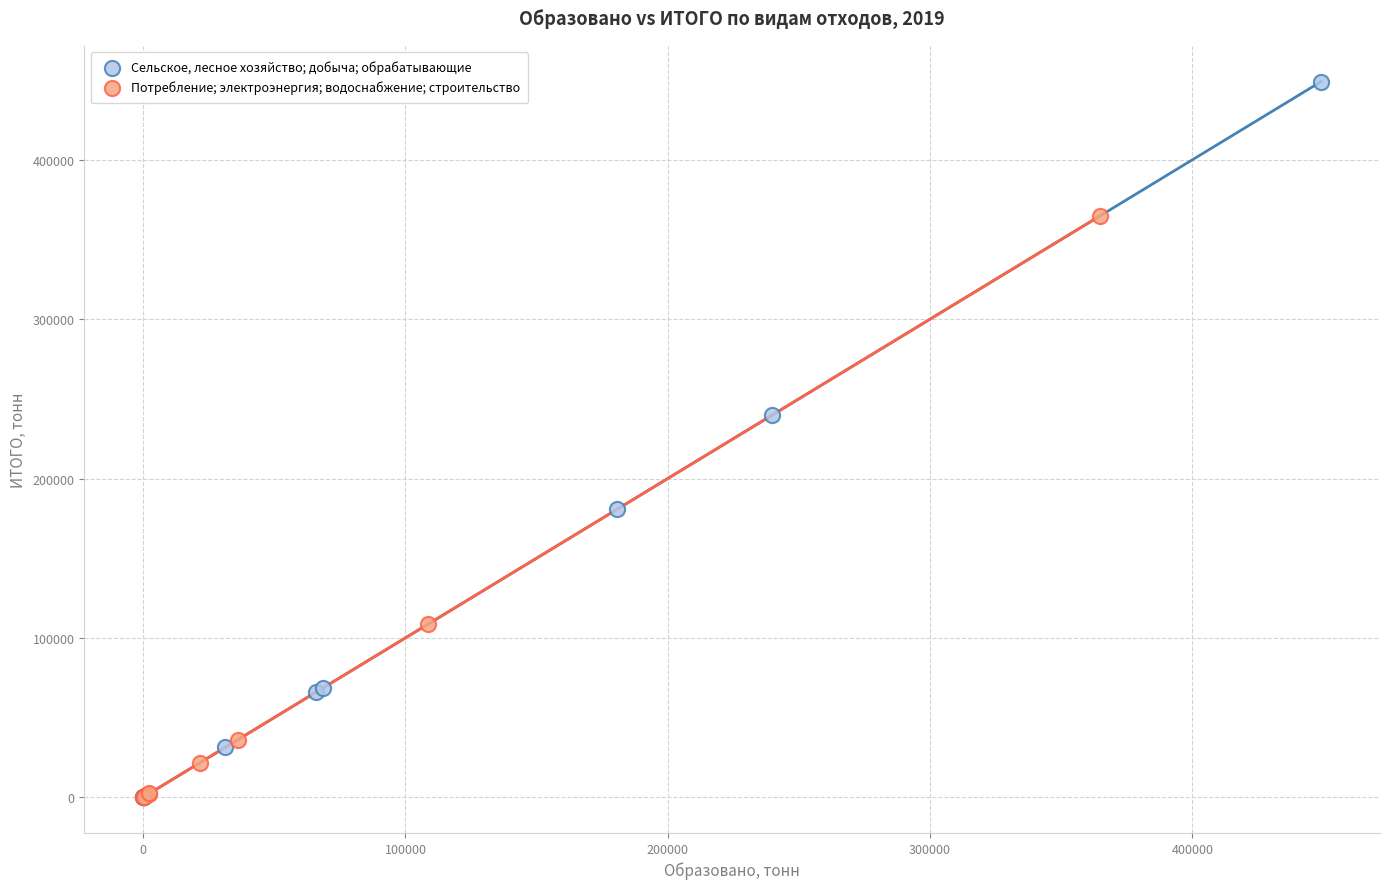

What are all the series names shown in the legend?

Сельское, лесное хозяйство; добыча; обрабатывающие, Потребление; электроэнергия; водоснабжение; строительство